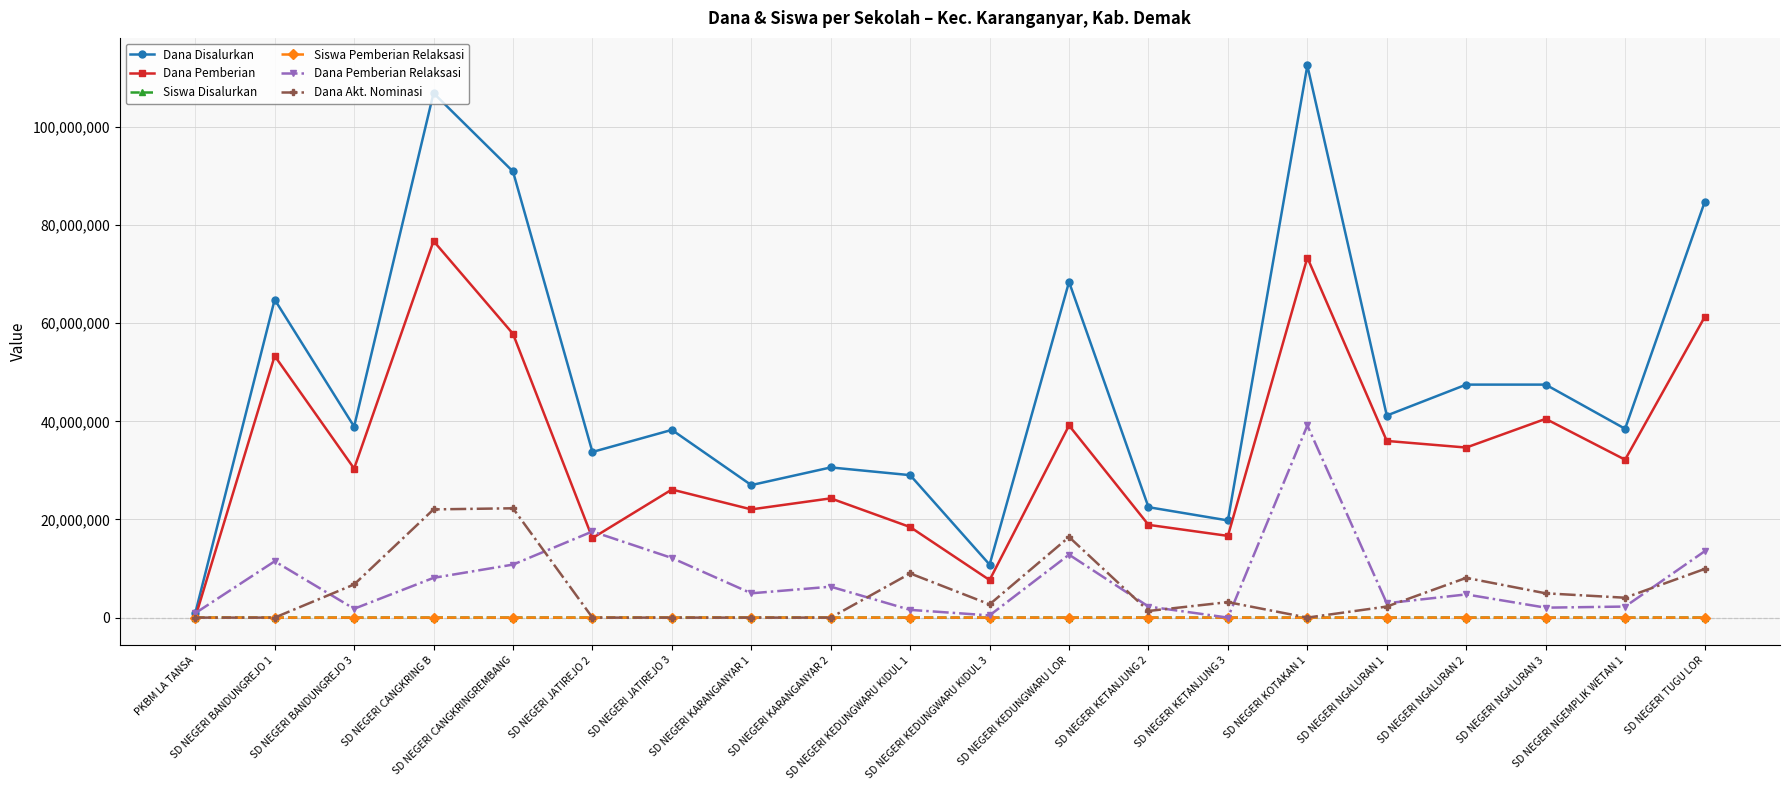

Is it true that Dana Pemberian Relaksasi equals 2025000 at SD NEGERI NGALURAN 3?

True